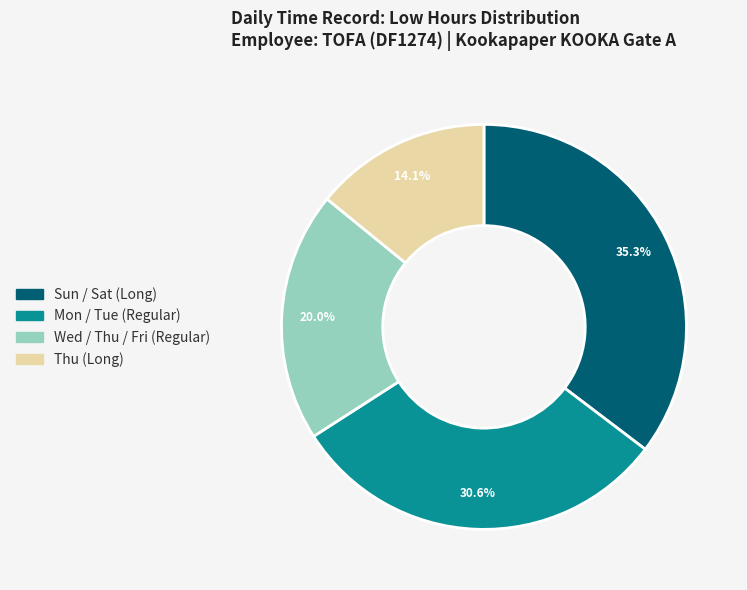

Is there any slice that represents more than half of the pie?

No